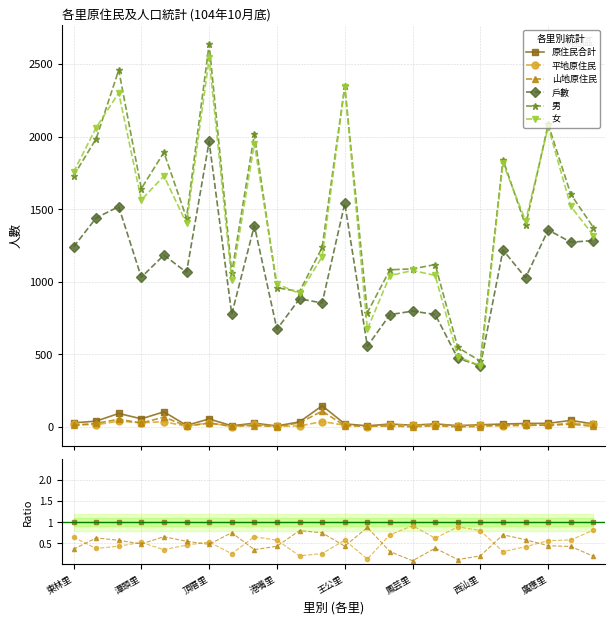

What is the total value across all series at 19?

245.9